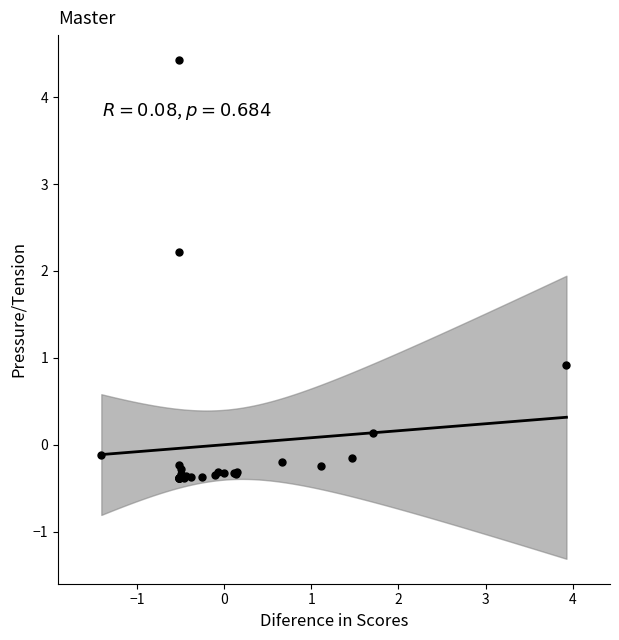

What Y value in the scatter plot is closest to 2?

2.2